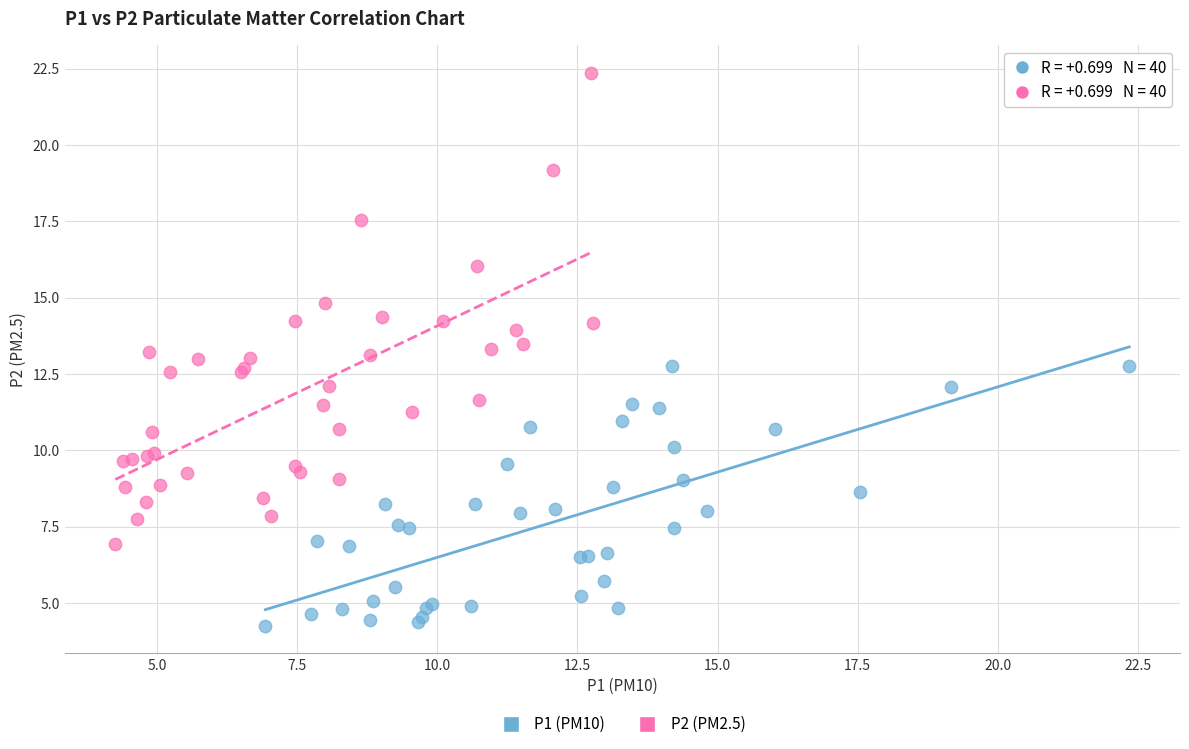

Which series contains the lowest Y value?

P1 (PM10)